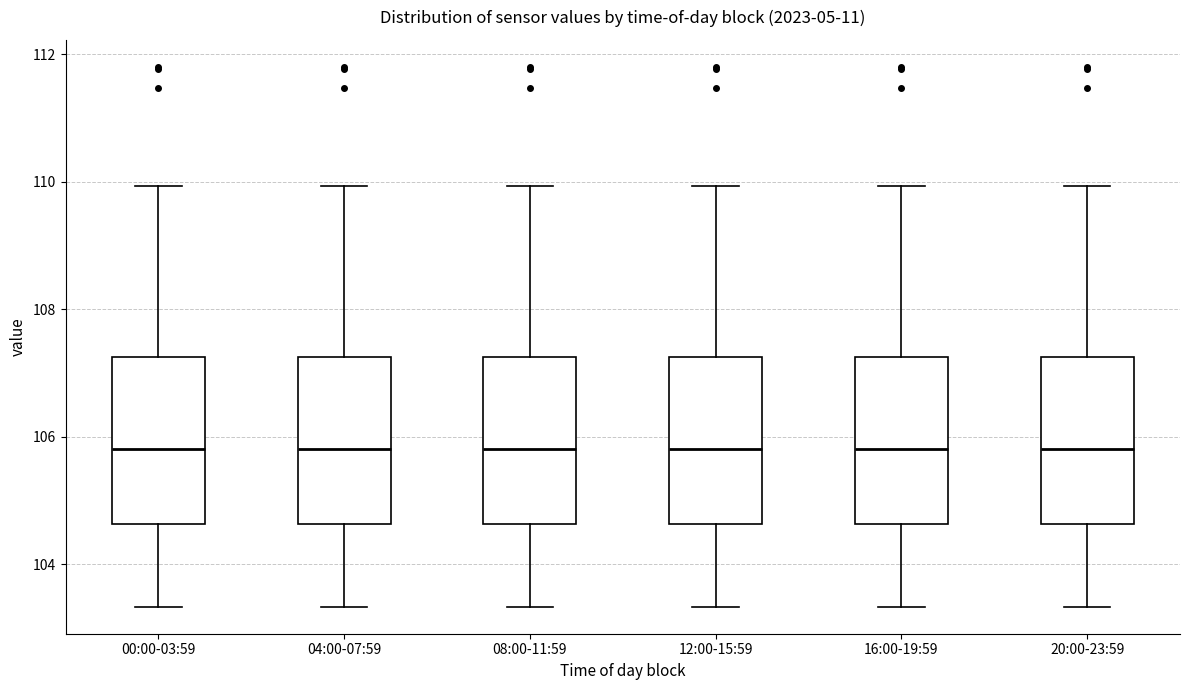

Where does the median line of the box for 08:00-11:59 sit on the y-axis? The values are not printed on the chart, so give them approximately, as read against the axis.

105.8